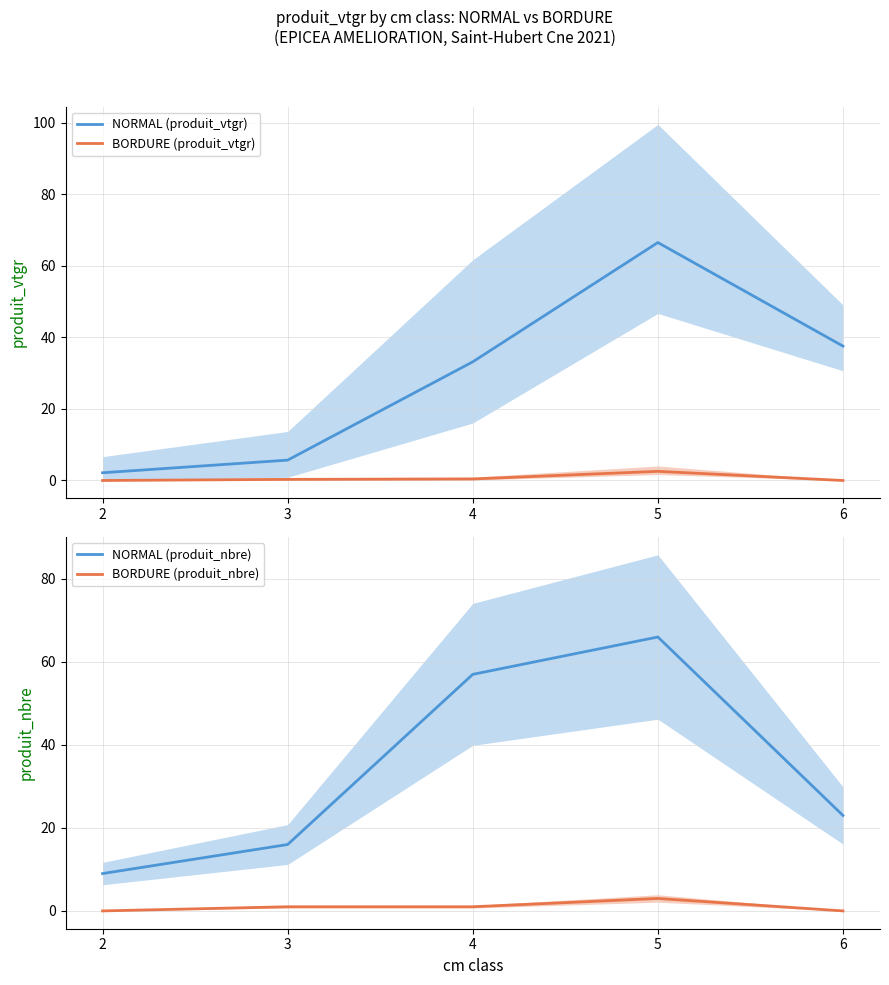

What is the sum of the NORMAL (produit_vtgr) values at 3 and 6?

43.2